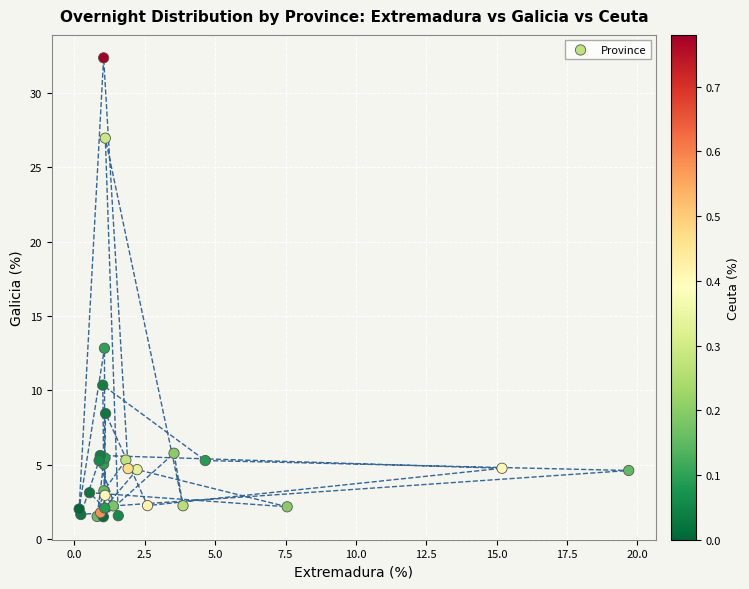

What Y value in the scatter plot is closest to 16?

12.8